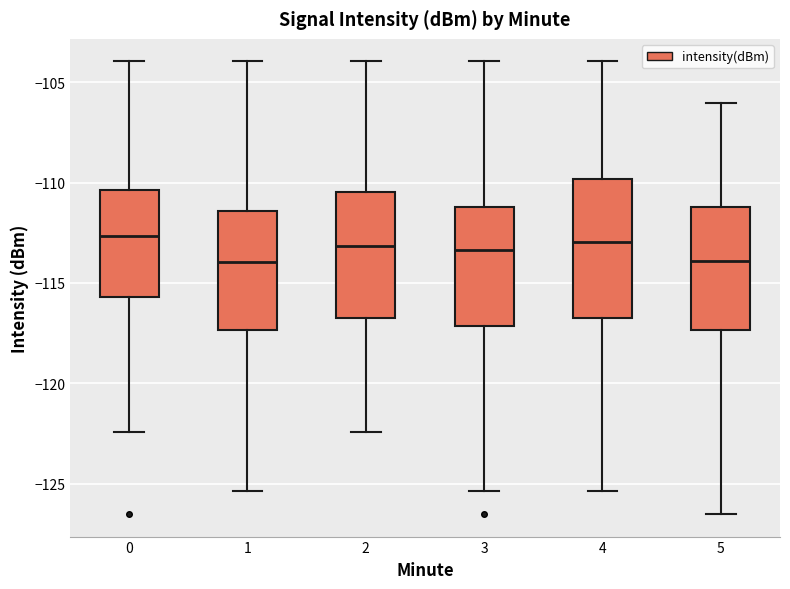

Where is the lower edge of the box at x = 0 on the y-axis? The values are not printed on the chart, so give them approximately, as read against the axis.

-115.5